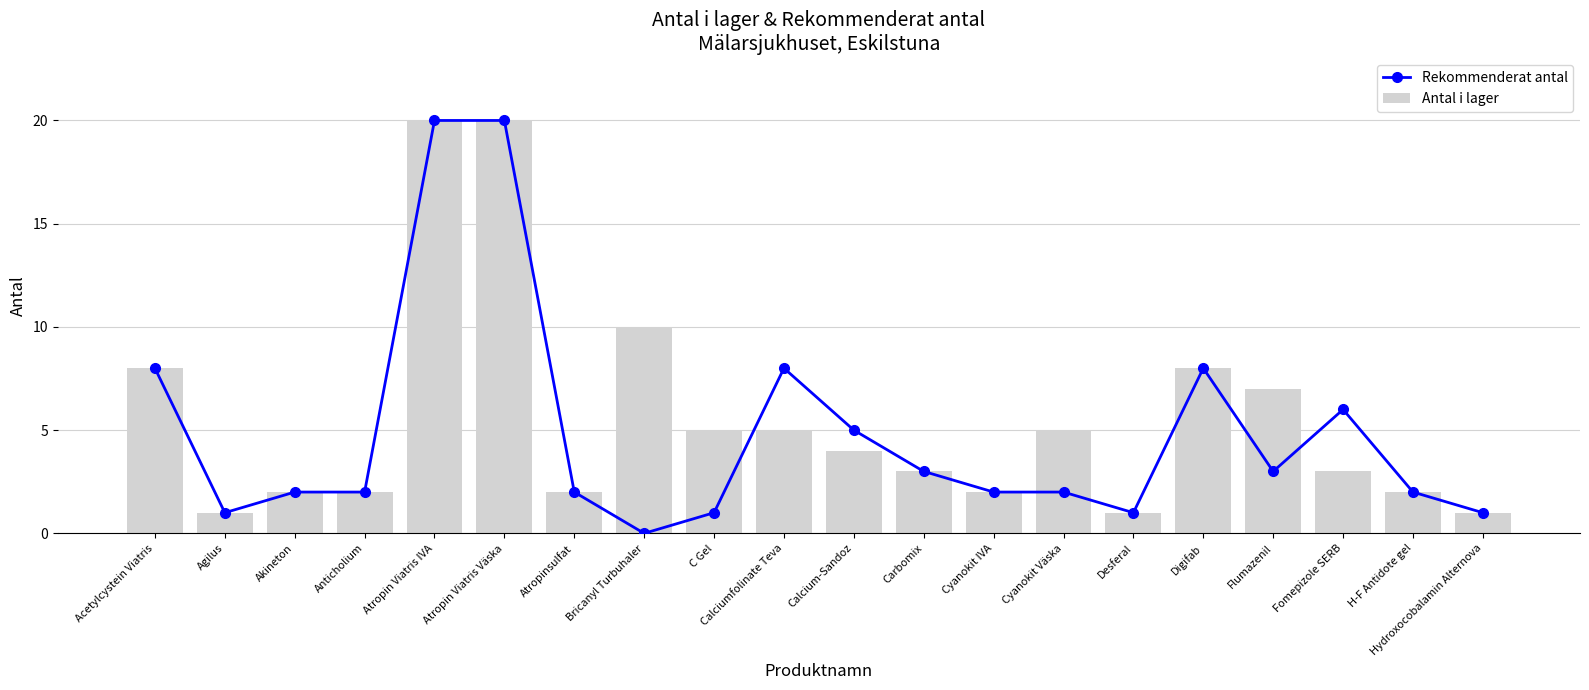

Which series has the largest range (max minus min)?

Rekommenderat antal